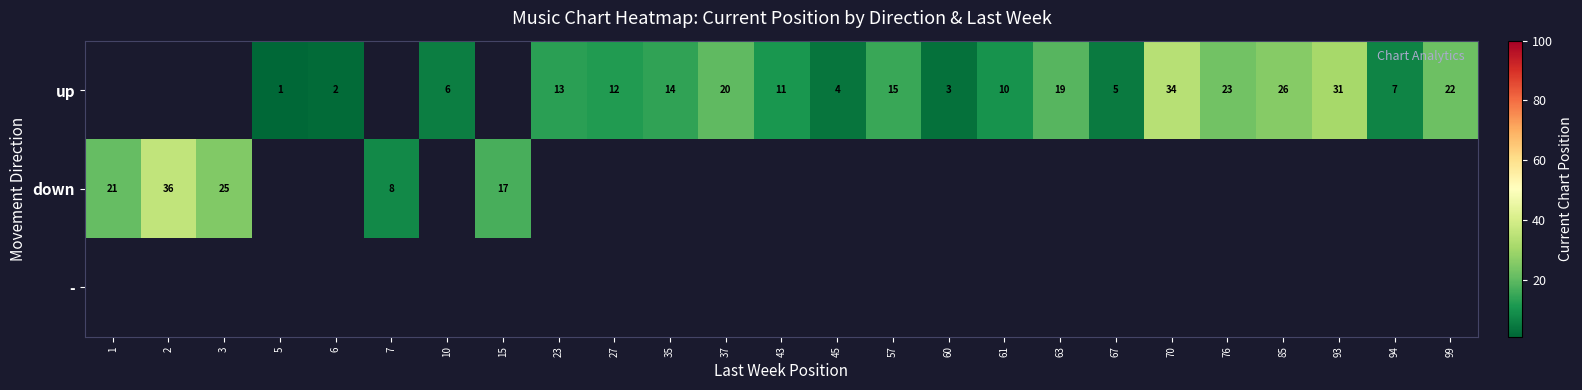

What is the maximum value shown in the chart?

36.0